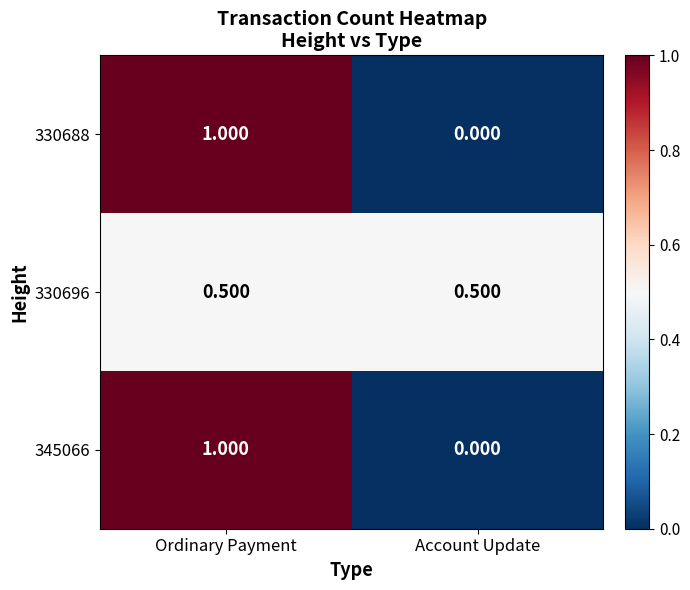

Which category has the lowest value across all series?

Account Update